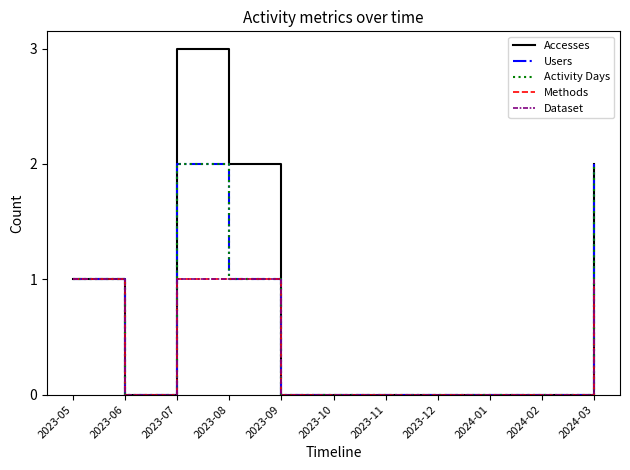

Between 2023-10 and 2023-12, which series saw the biggest shift?

Accesses